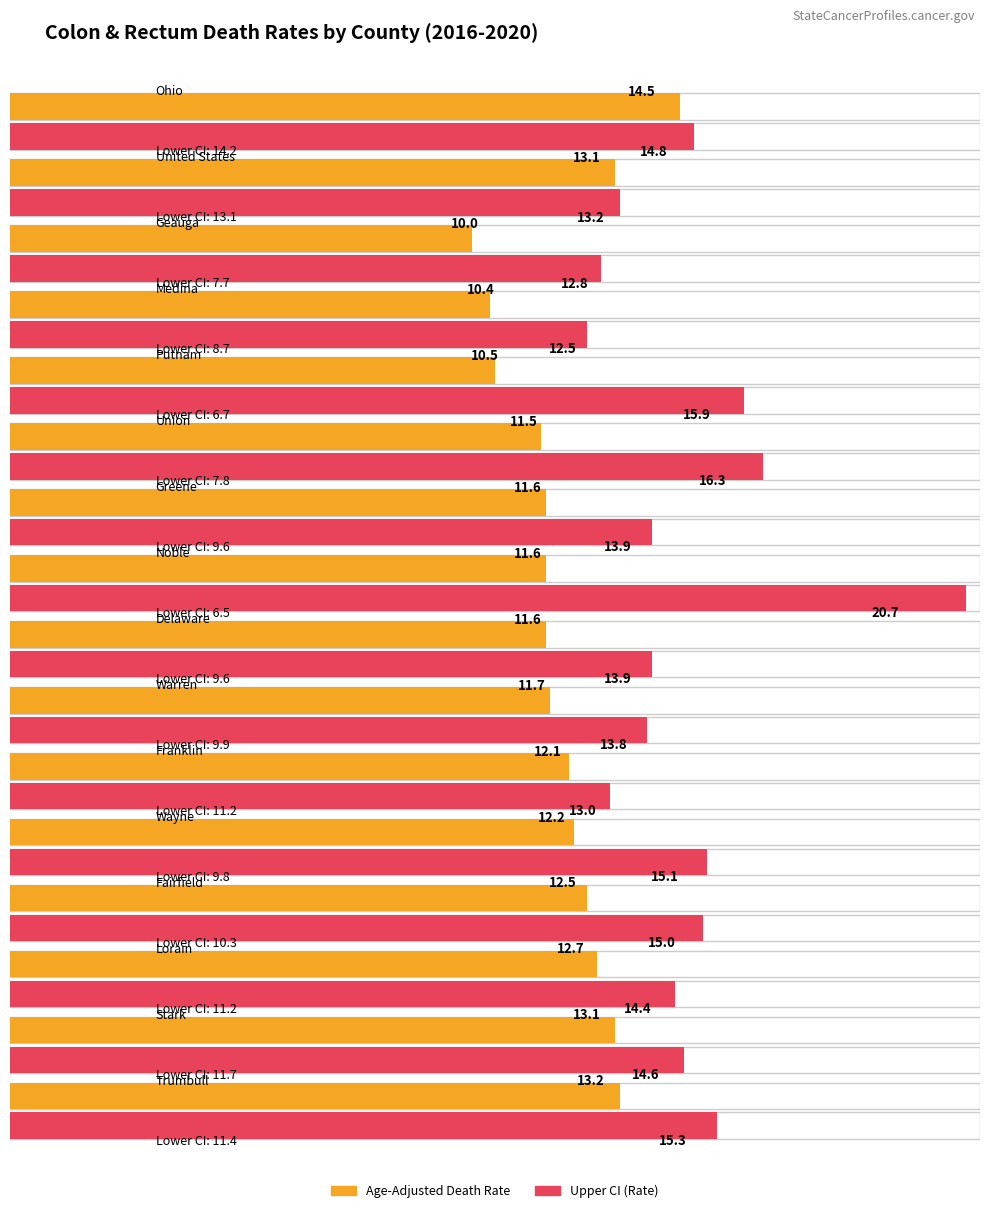

What is the label of the 4th bar from the left?

Medina